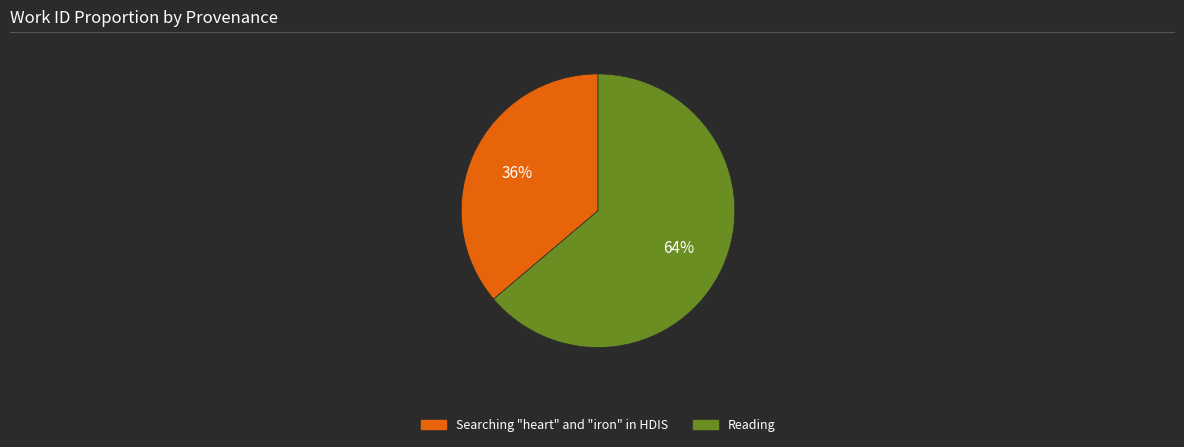

How many segments does this pie chart have?

2